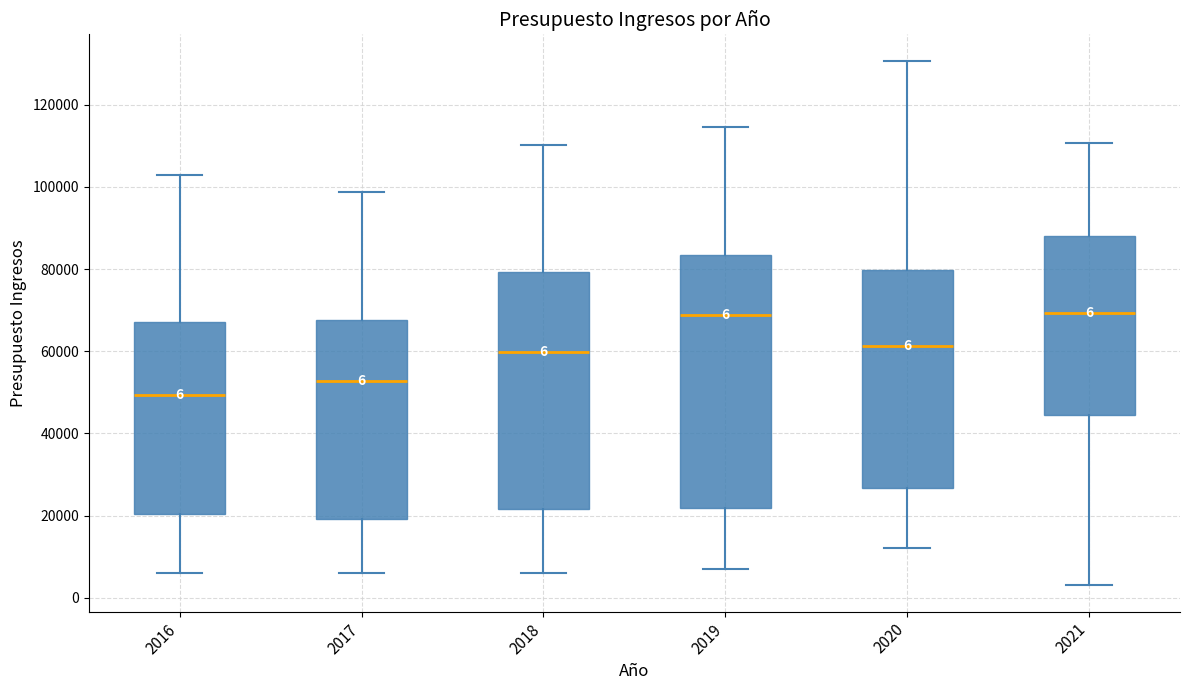

Which box's median line is the lowest?

2016